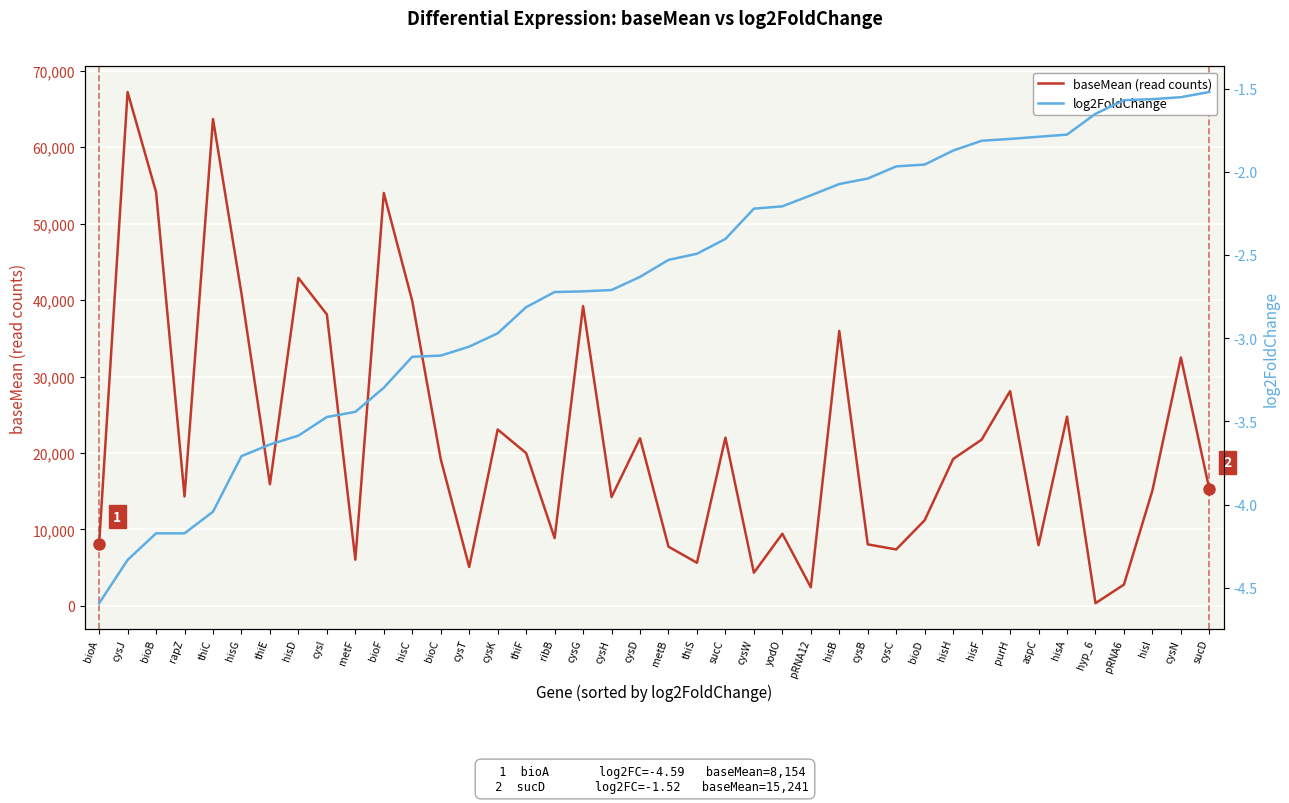

What is the minimum value for log2FoldChange?

-4.6